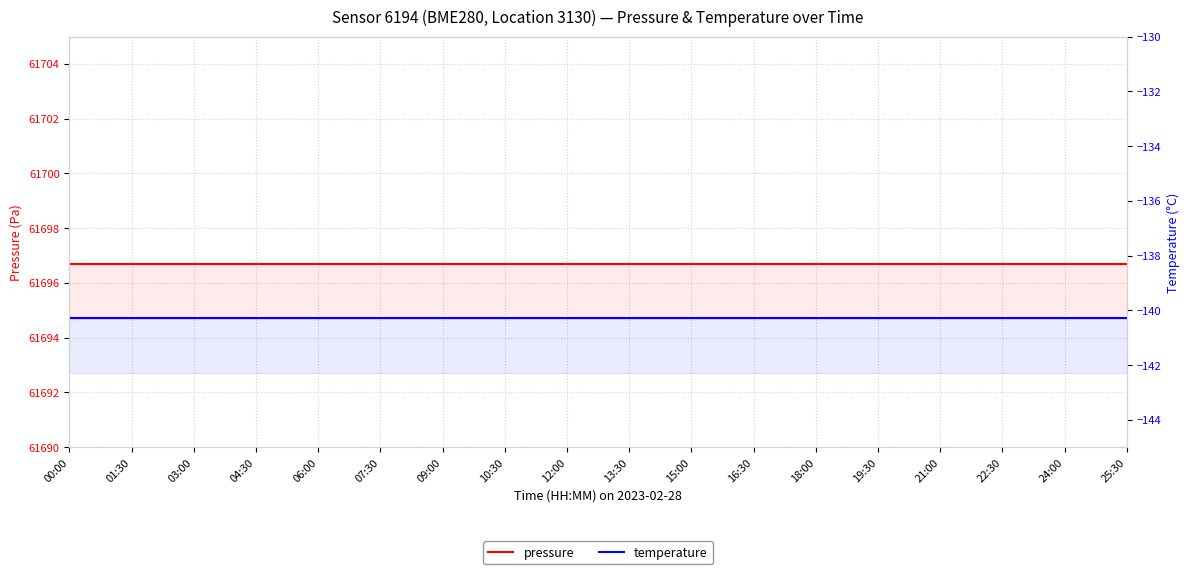

What is the difference between the highest and lowest values at 12:00?

61837.0